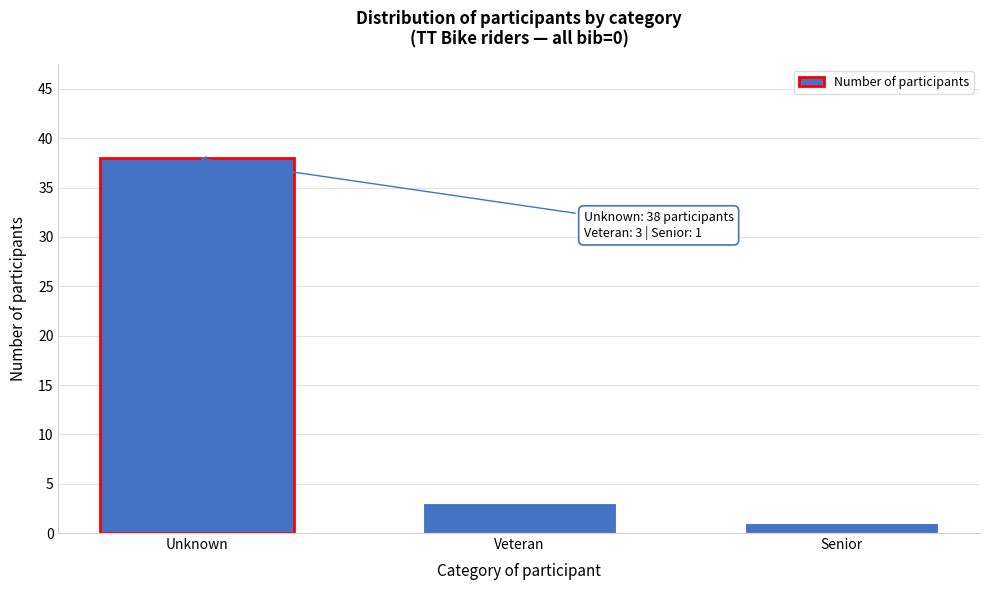

Reading left to right, extract all data points from this chart.

38	3	1